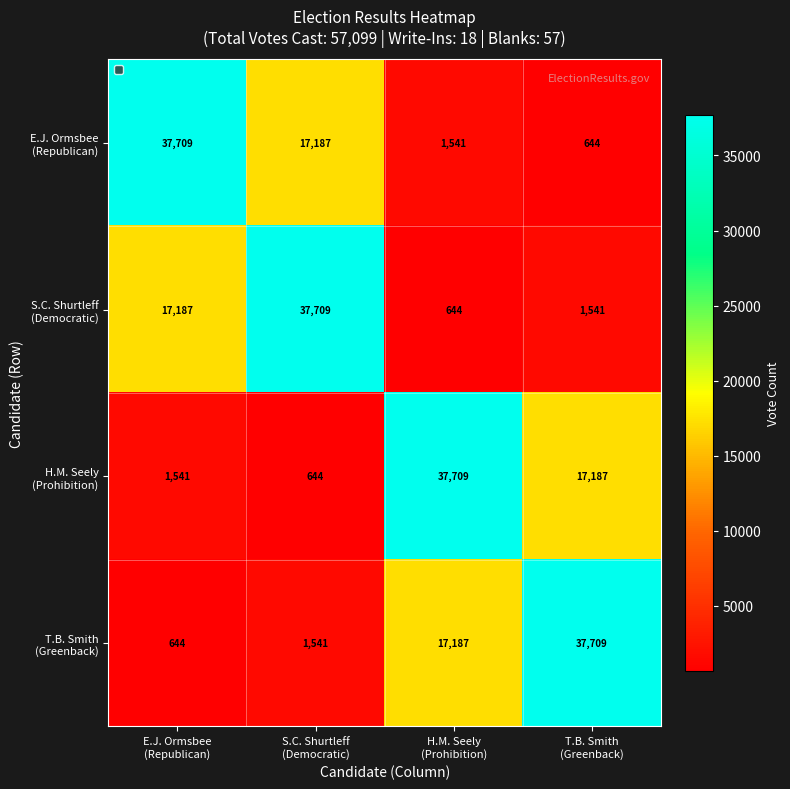

At how many categories does at least one series exceed 31474?

4